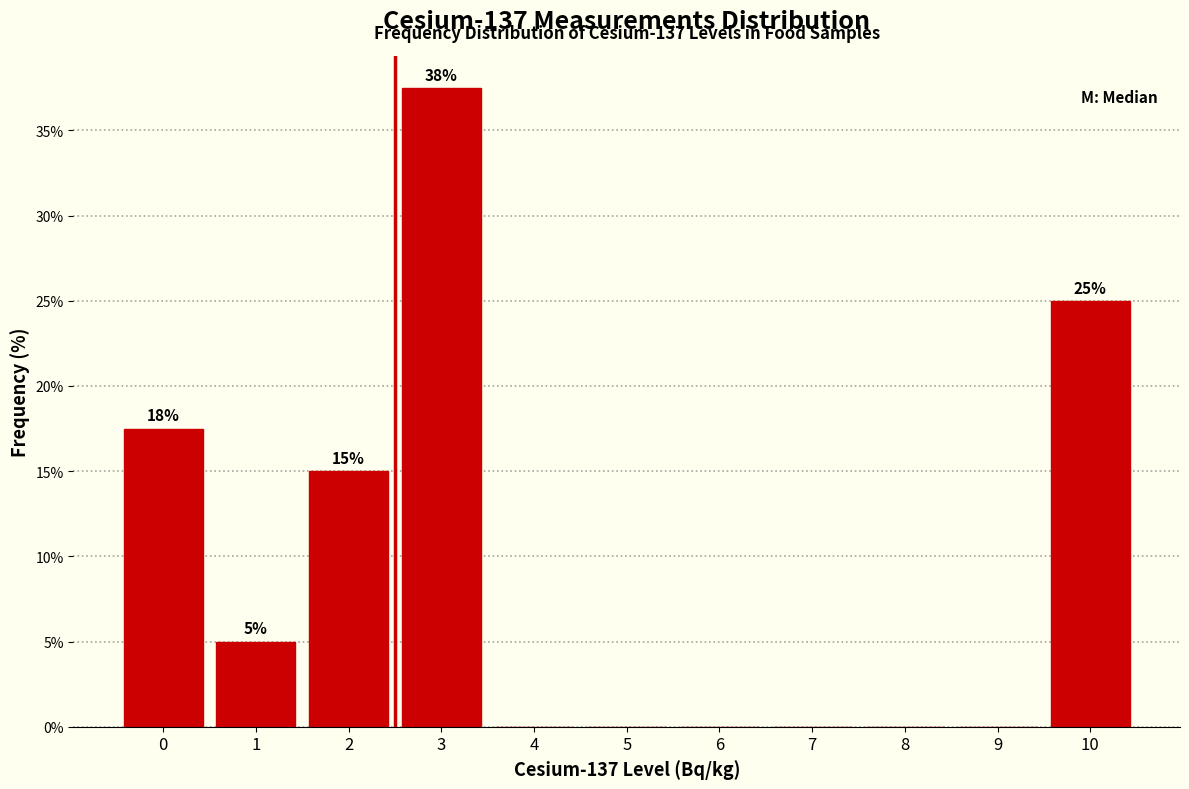

Reading right to left, transcribe all the data shown in this chart.

10=25.0	9=0.0	8=0.0	7=0.0	6=0.0	5=0.0	4=0.0	3=37.5	2=15.0	1=5.0	0=17.5